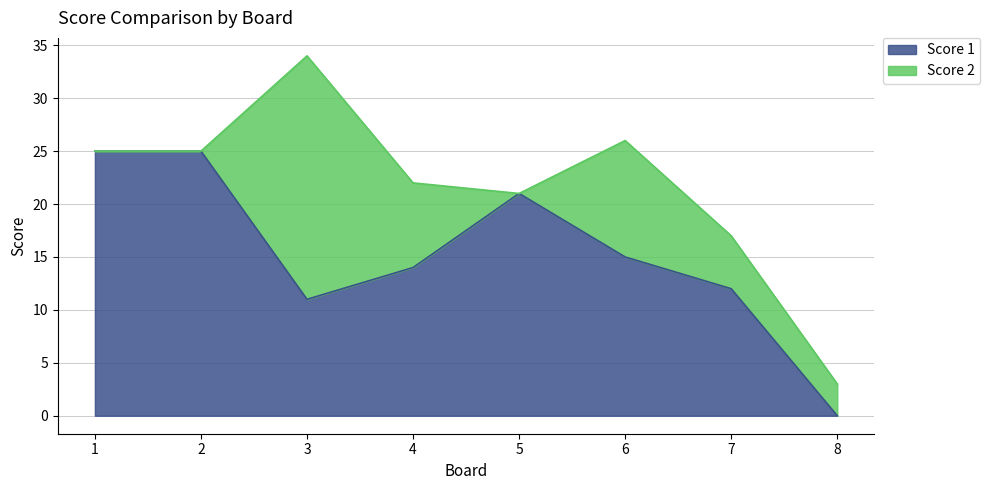

How many lines are shown in the chart?

2